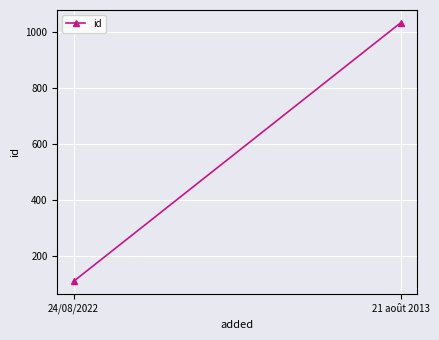

Reading left to right, list all the values displayed in this chart.

108	1033